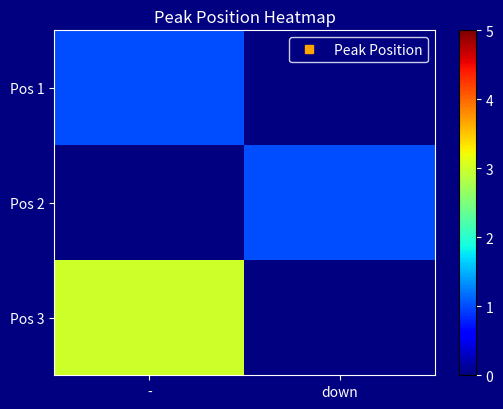

What is the maximum value for Pos 1?

1.0